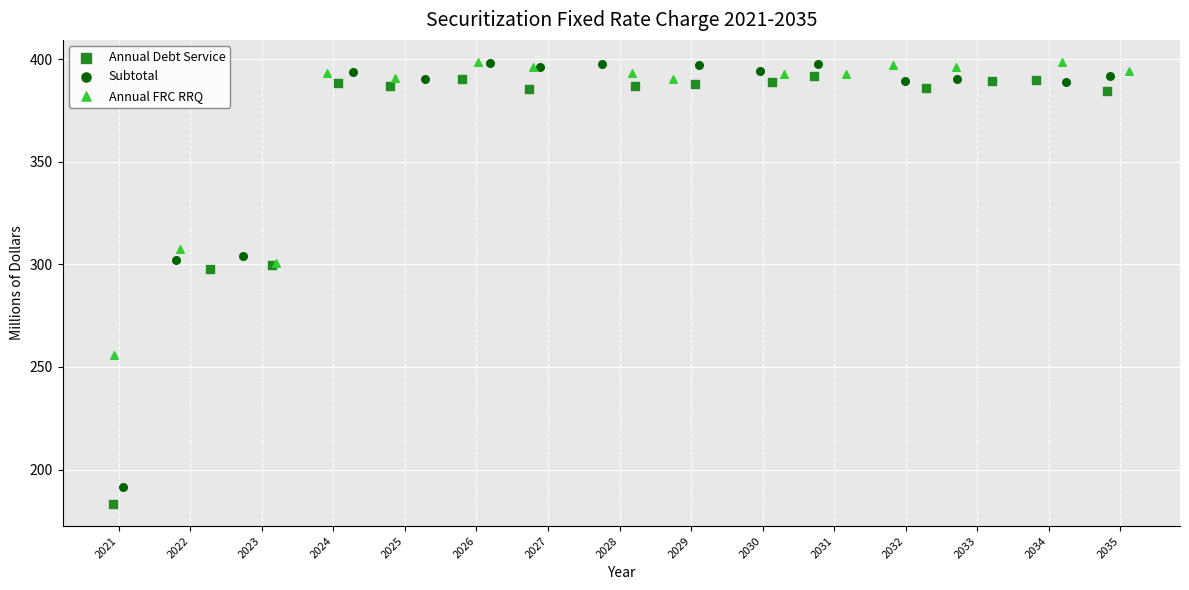

Which series has the largest Y range (max minus min)?

Annual Debt Service